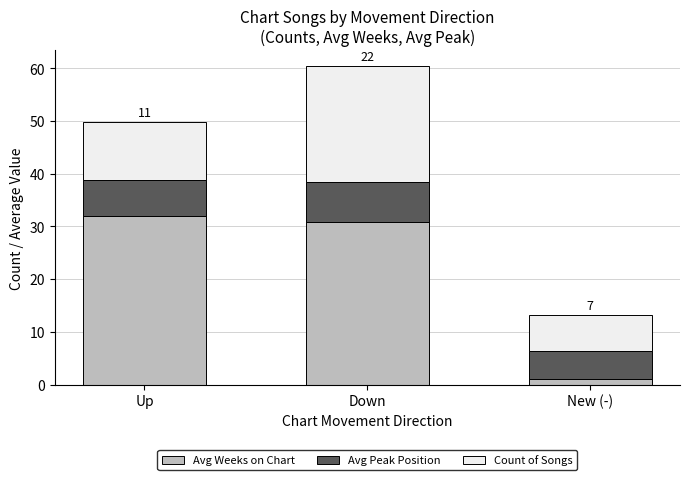

What is the difference between the maximum and minimum values in the Avg Weeks on Chart series?

31.0